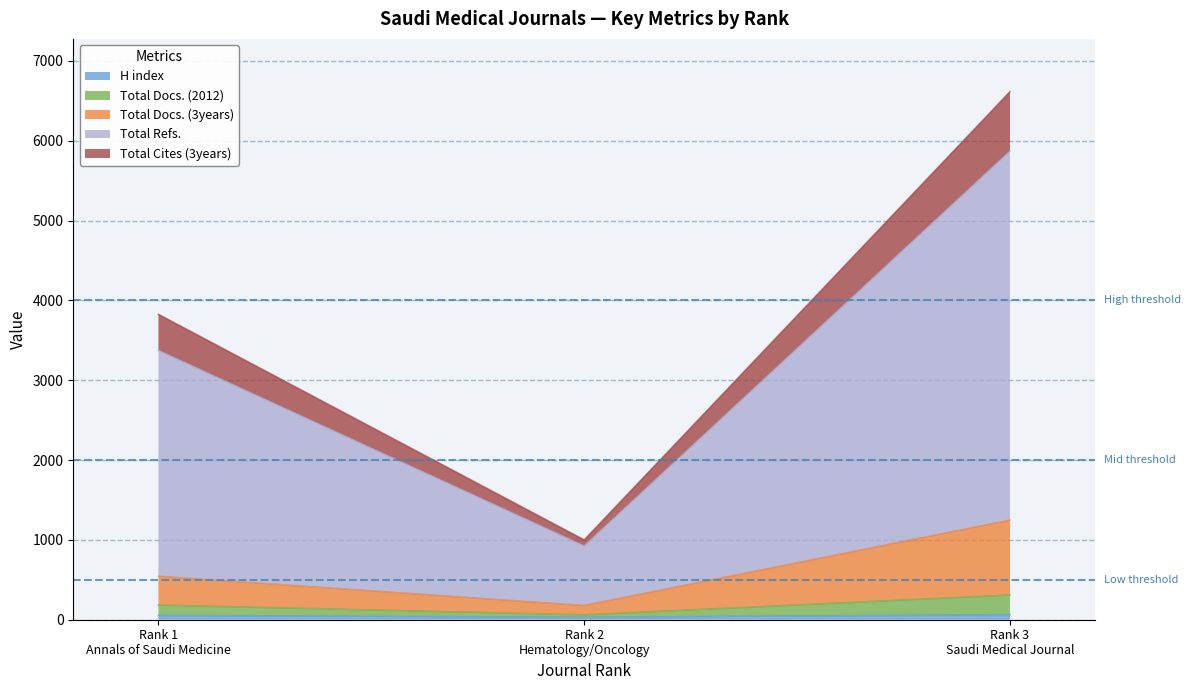

Is the value of H index at Rank 3
Saudi Medical Journal greater than the value of Total Refs. at Rank 1
Annals of Saudi Medicine?

No